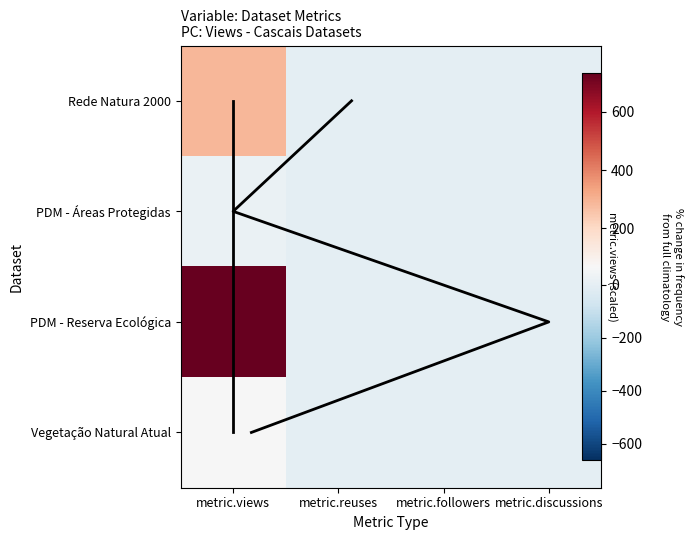

What is the difference between the maximum and minimum values in the Rede Natura 2000 series?

289